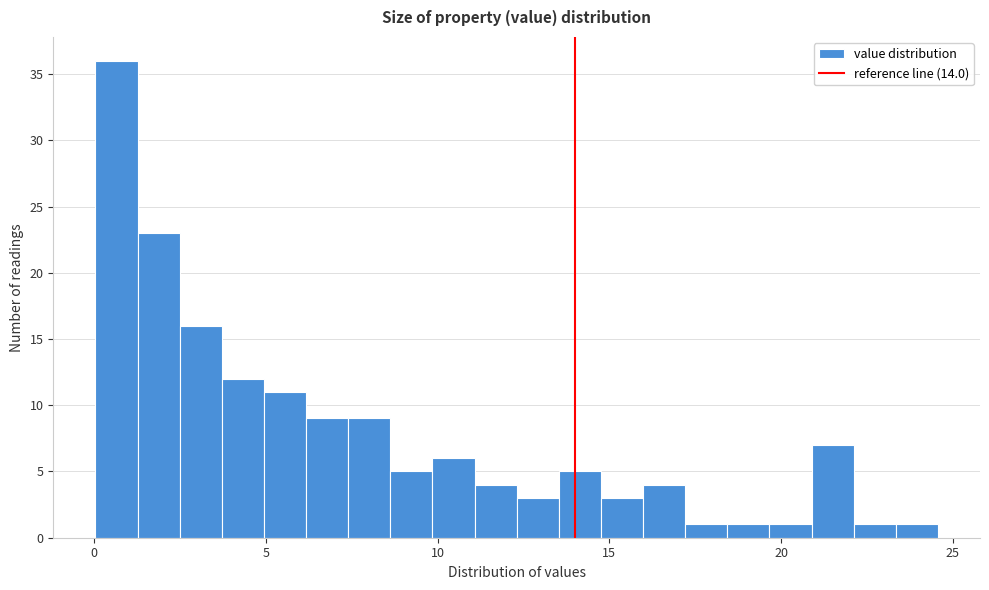

Around what value on the x-axis is the tallest bar? Give the approximate position of its centre, as read against the axis.

0.5